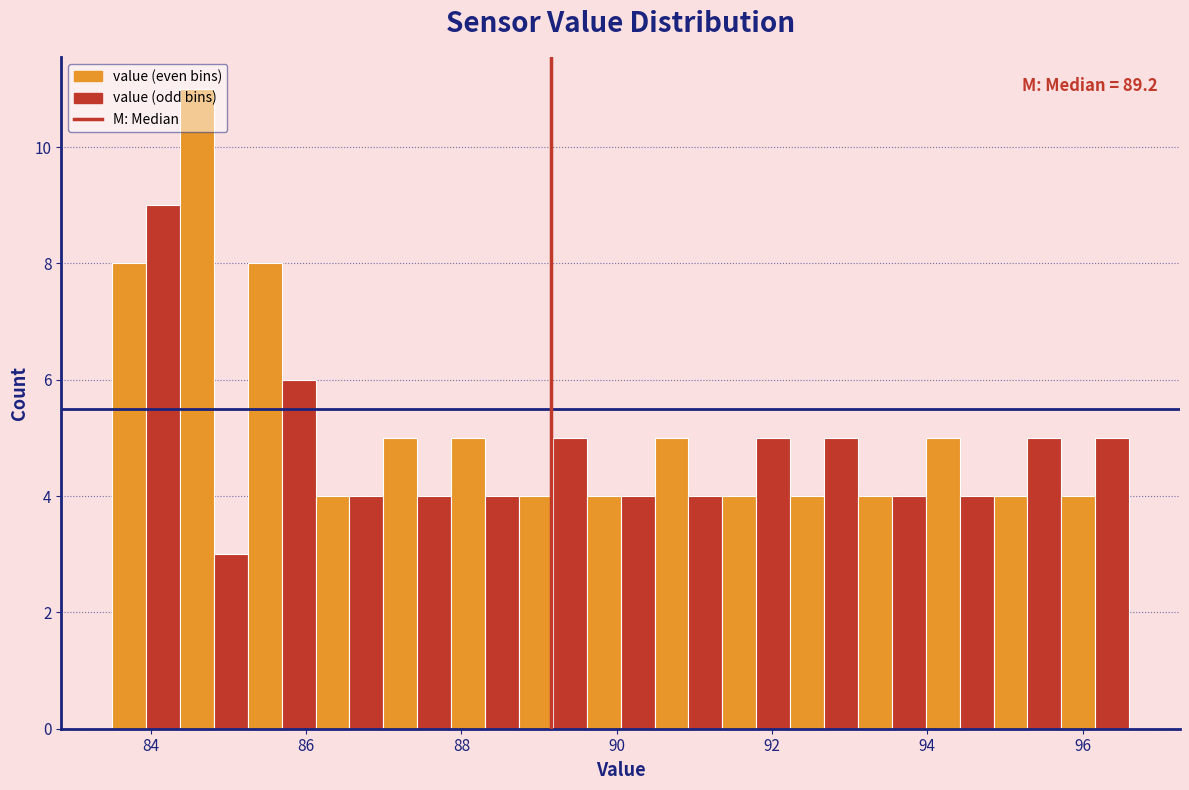

Read against the x-axis, roughly where is the centre of the tallest bar?

84.6